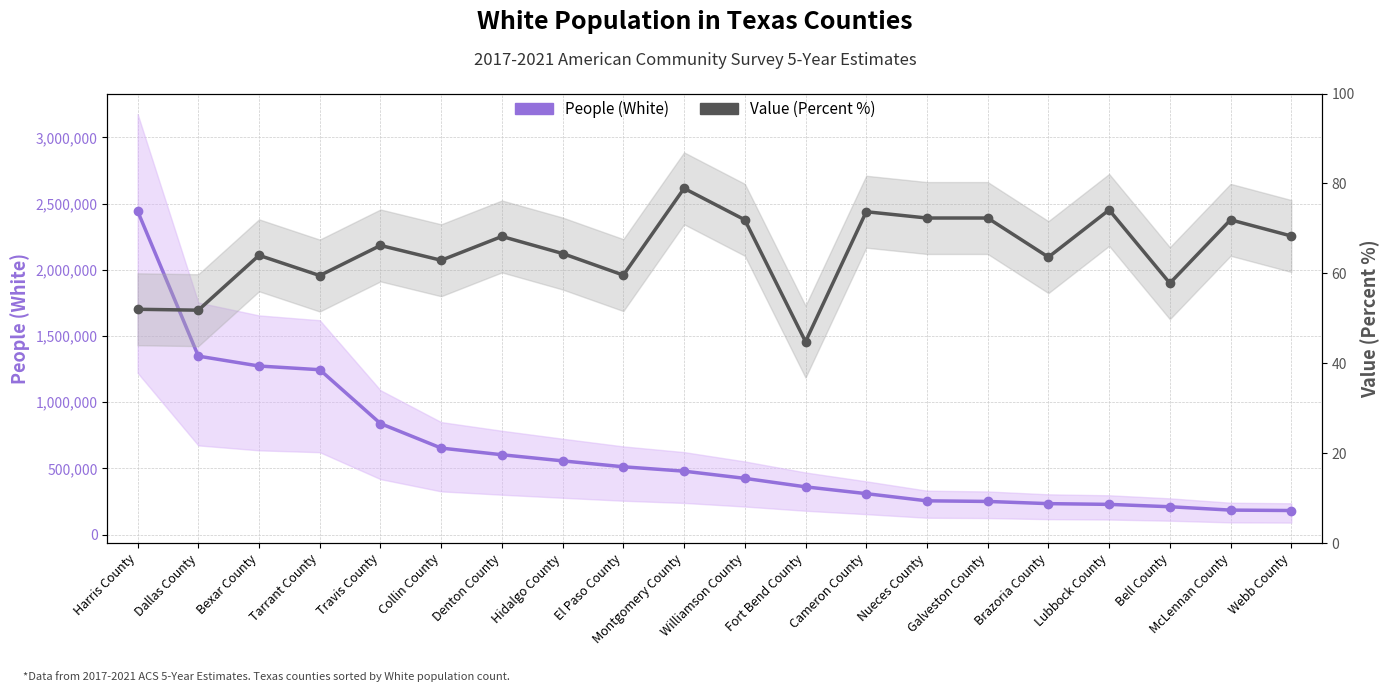

What is the label of the 17th point from the right?

Tarrant County